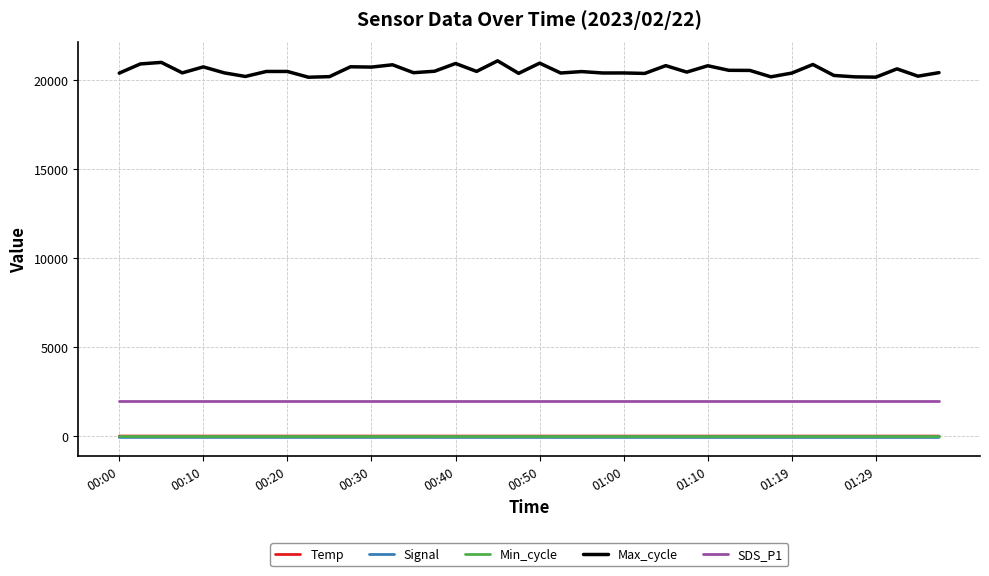

Which series has the largest range (max minus min)?

Max_cycle